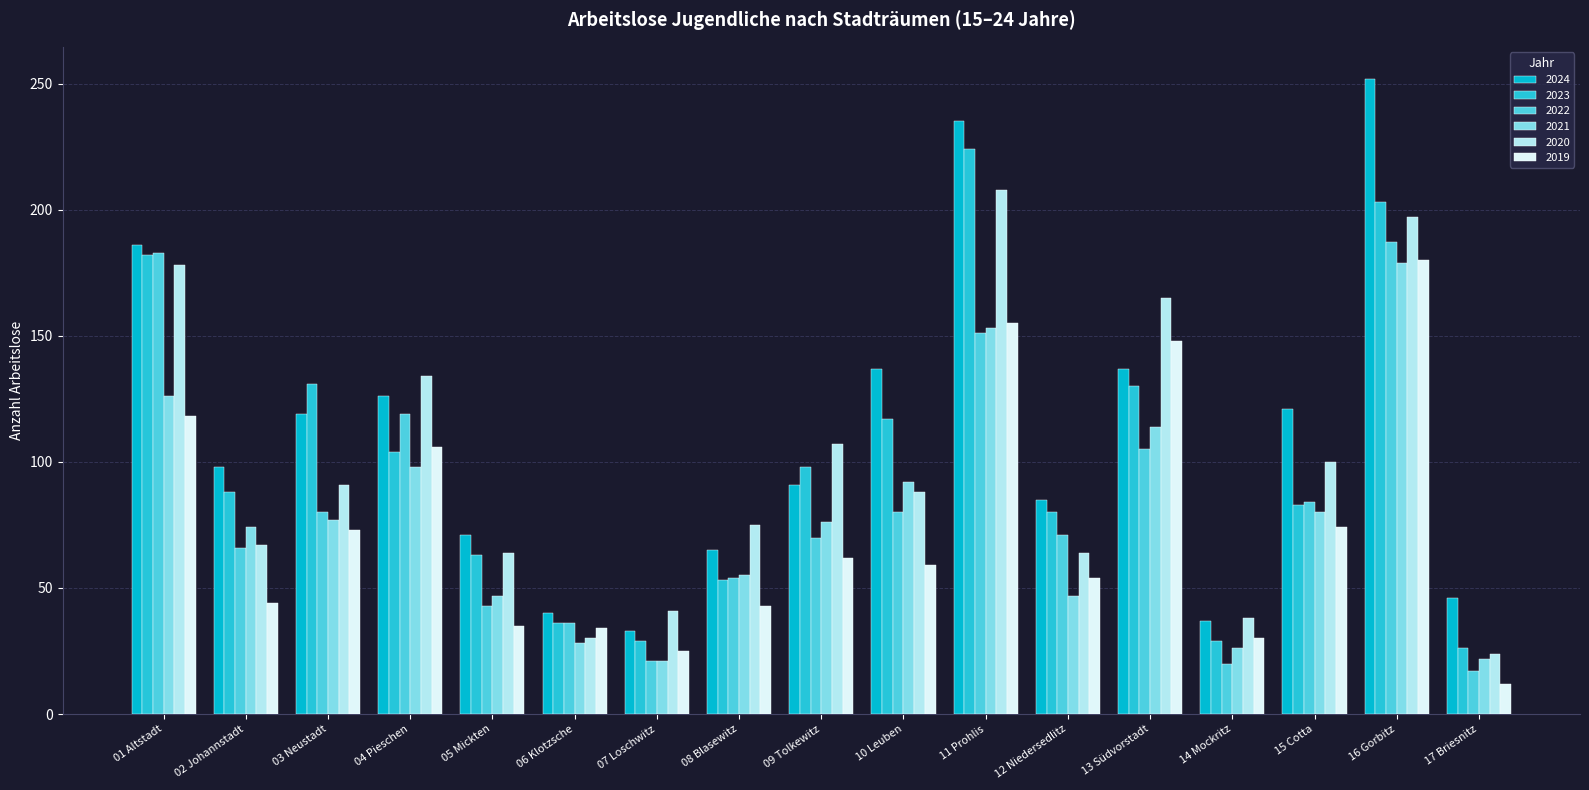

How many bars are there in each group?

6